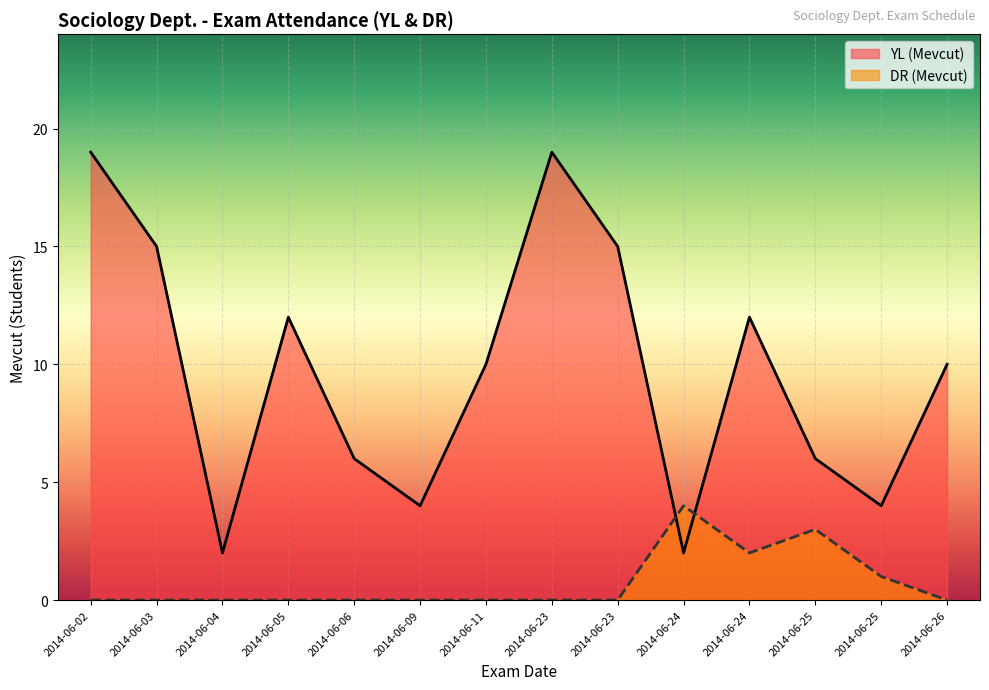

Reading left to right, what are all the values shown in this chart?

YL (Mevcut): 2014-06-02=19	2014-06-03=15	2014-06-04=2	2014-06-05=12	2014-06-06=6	2014-06-09=4	2014-06-11=10	2014-06-23=19	2014-06-23=15	2014-06-24=2	2014-06-24=12	2014-06-25=6	2014-06-25=4	2014-06-26=10
DR (Mevcut): 2014-06-02=0	2014-06-03=0	2014-06-04=0	2014-06-05=0	2014-06-06=0	2014-06-09=0	2014-06-11=0	2014-06-23=0	2014-06-23=0	2014-06-24=4	2014-06-24=2	2014-06-25=3	2014-06-25=1	2014-06-26=0